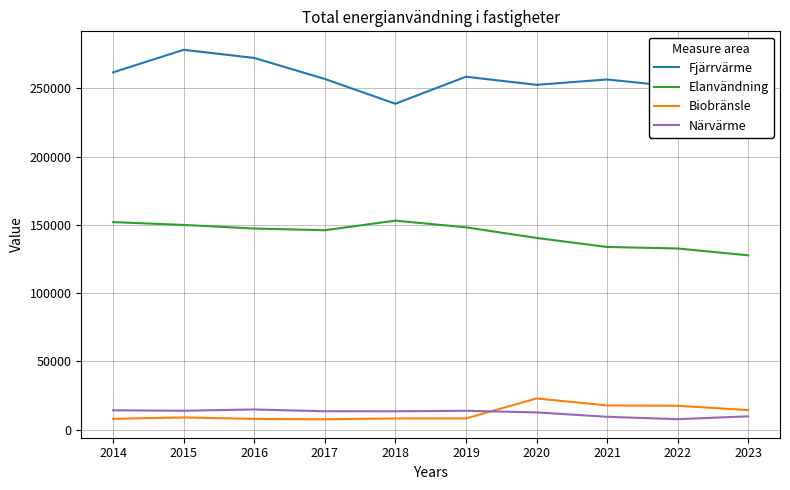

What is the value of the Biobränsle point at the 7th from the left?

22865